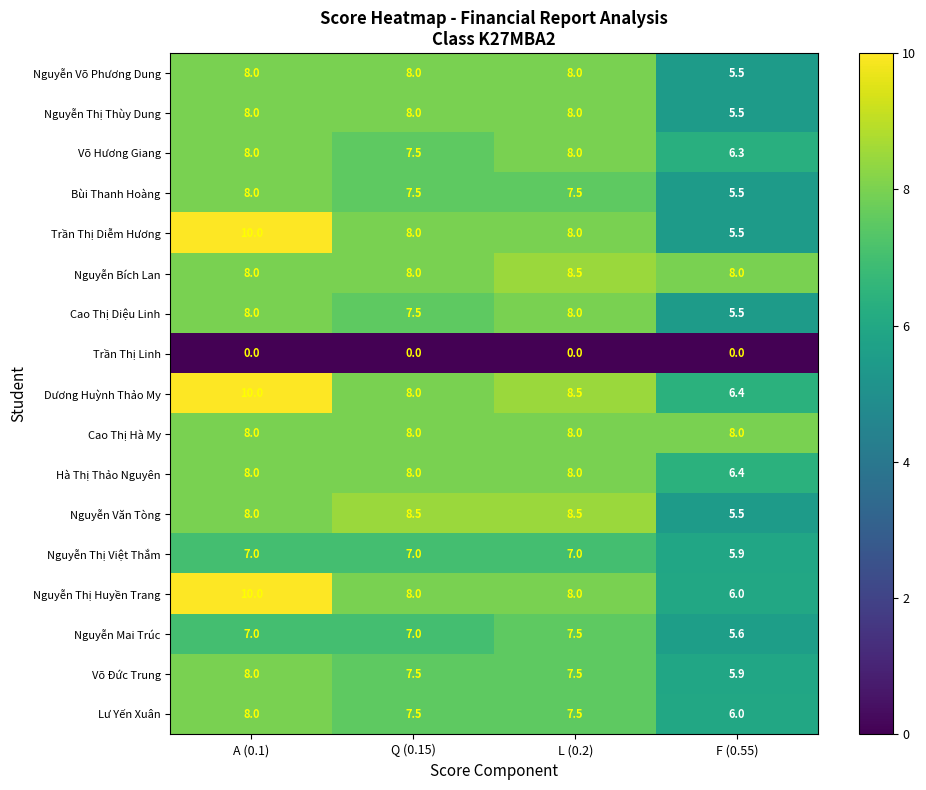

At how many categories does at least one series exceed 4?

4